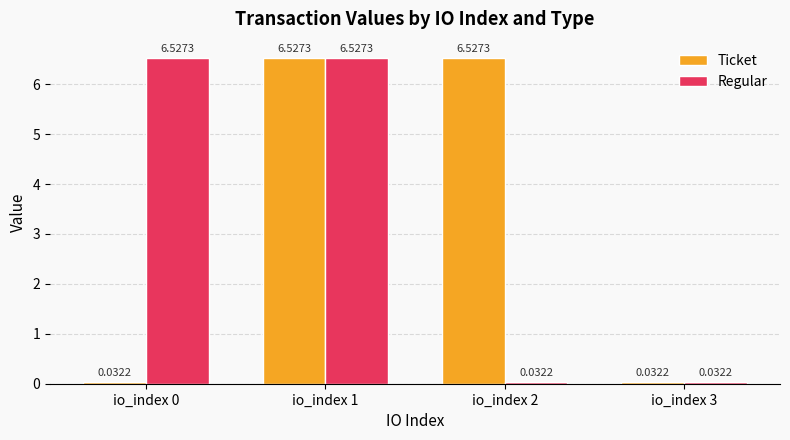

What is the highest value of the Ticket series?

6.5